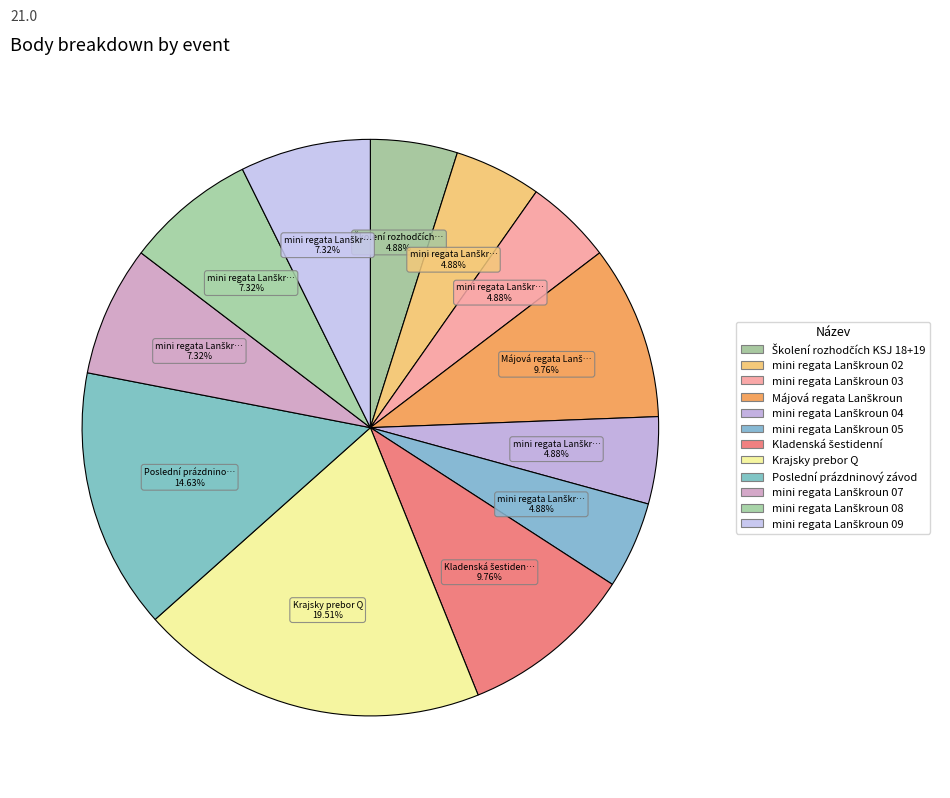

Which has a higher value, mini regata Lanškroun 02 or mini regata Lanškroun 09?

mini regata Lanškroun 09